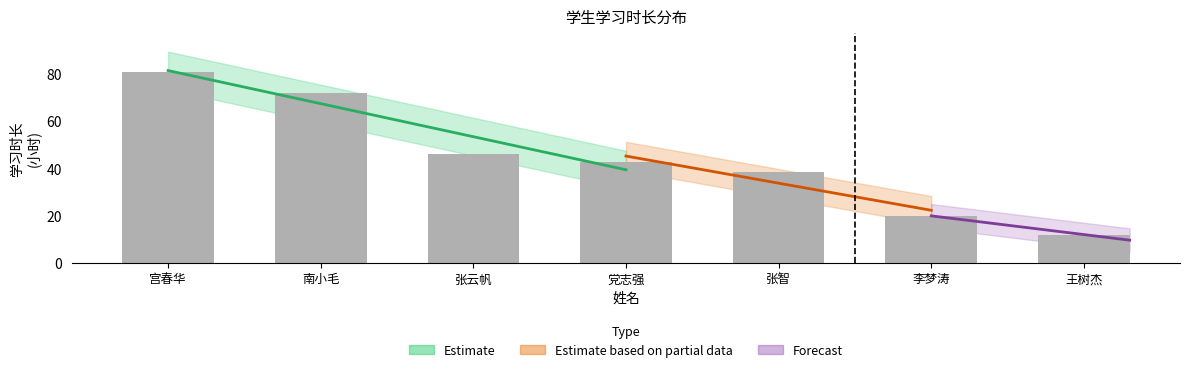

The chart shows a value of 24.6 at 张智. True or false?

False